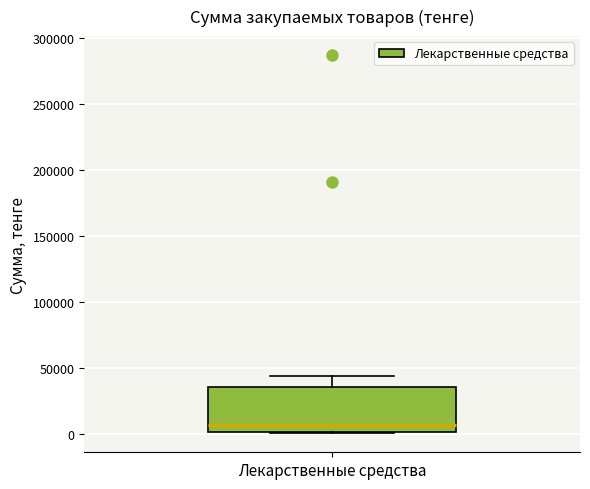

Read this box plot against the y-axis: the position of the median line, the range covered by the box, and the ends of both whiskers. The values are not printed on the chart, so give them approximately, as read against the axis.

median 5000, box 0 to 35000, whiskers 0 to 45000